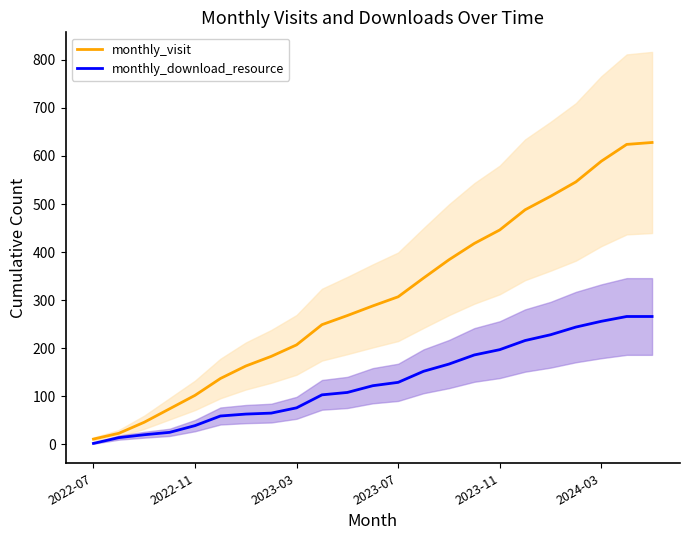

What is the minimum value shown in the chart?

2